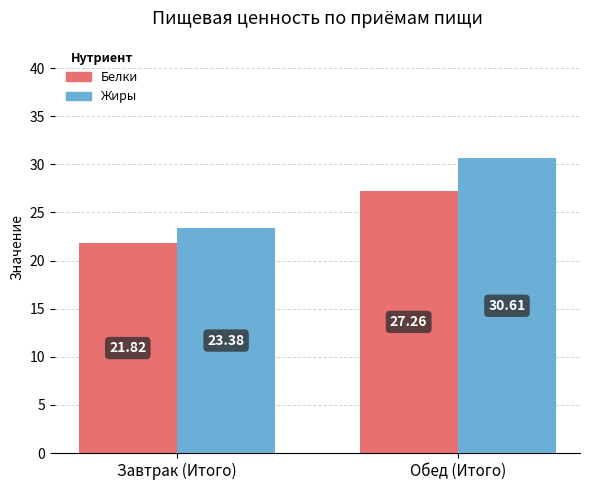

What is the difference between the maximum and minimum values in the Белки series?

5.4